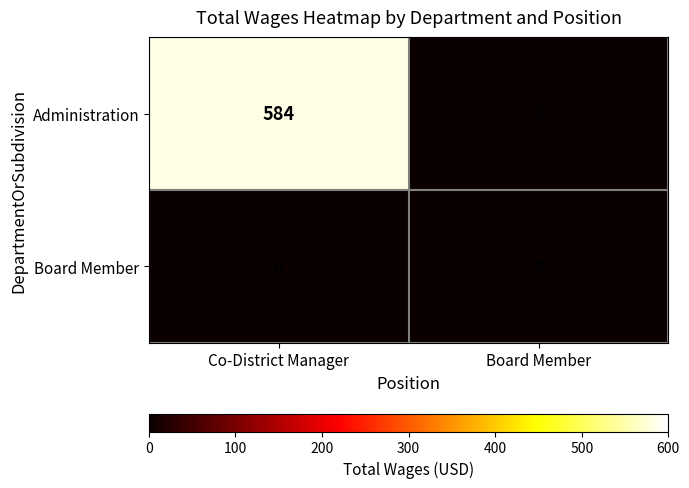

How many distinct data groups are displayed?

2